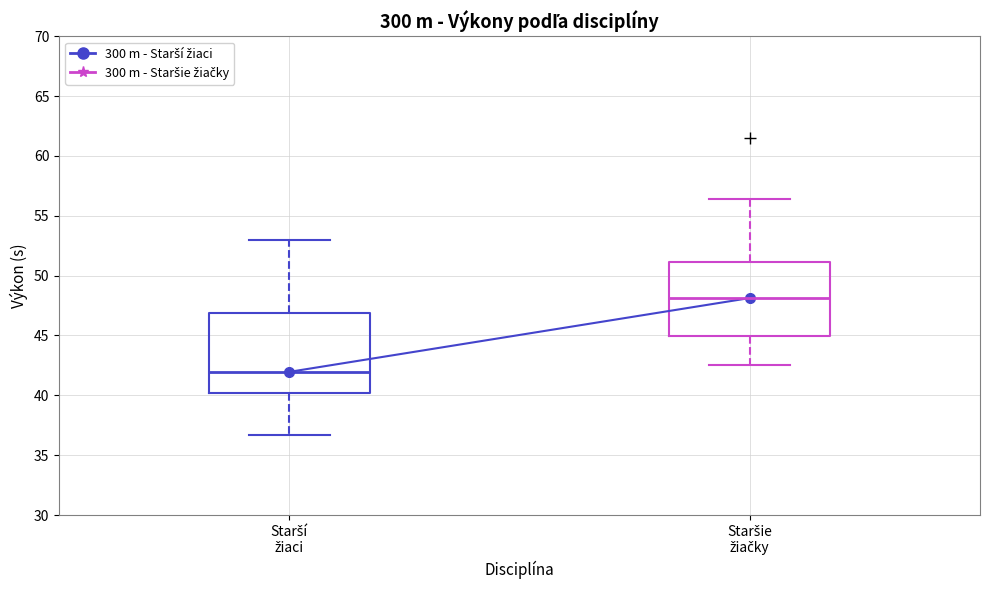

Where does the upper whisker of the box for Staršie žiačky end on the y-axis? The values are not printed on the chart, so give them approximately, as read against the axis.

56.5